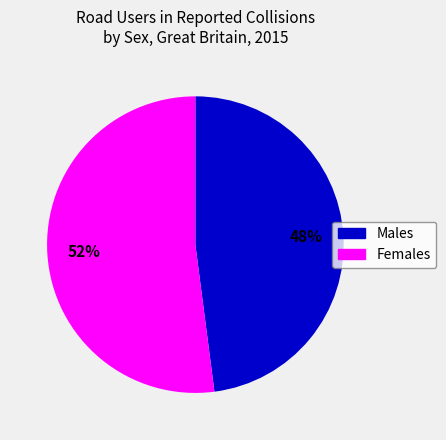

Do Females and Males together represent more than half of the pie?

Yes